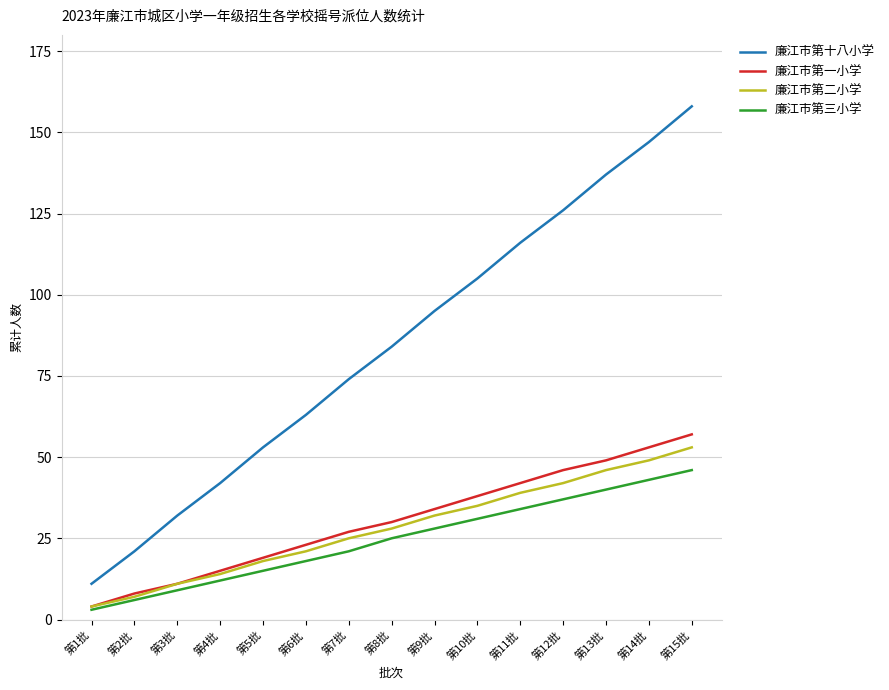

What position from the right is 第6批?

10